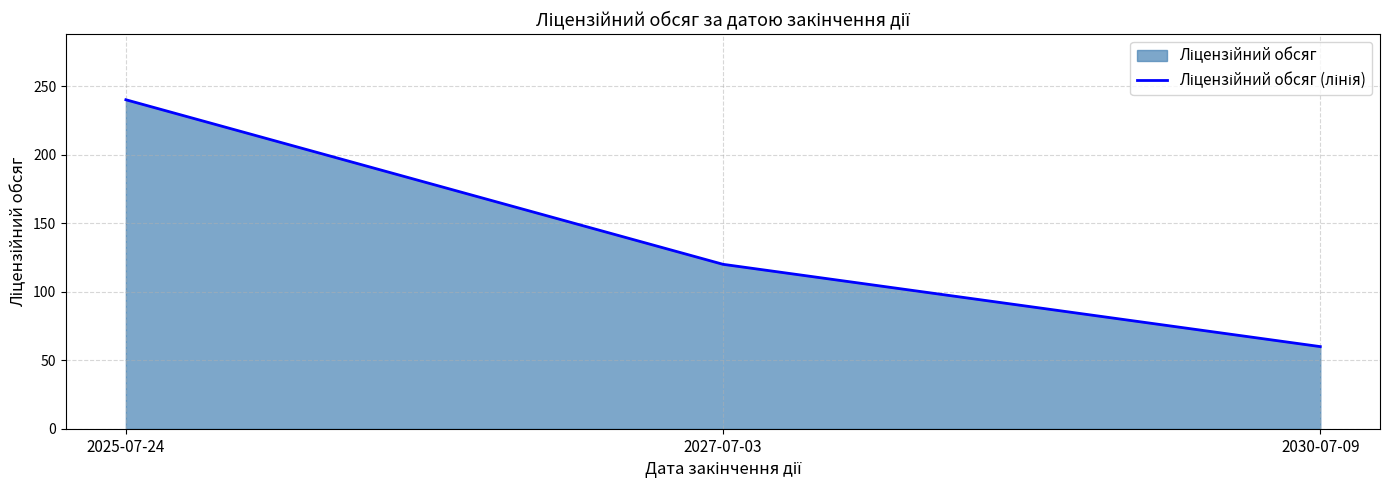

Which label corresponds to the largest value in the chart?

2025-07-24